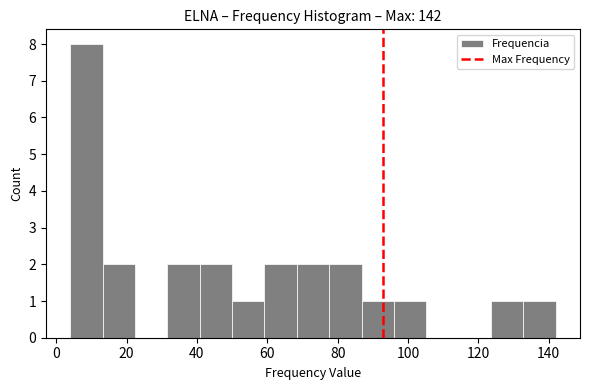

Reading left to right, transcribe this chart: for each bar, give the range it covers on the x-axis and its height. Neither the bar edges nor the heights are printed on the chart, so give them approximately, as read against the axes.

4.0 to 13.2: 8
13.2 to 22.4: 2
22.4 to 31.6: 0
31.6 to 40.8: 2
40.8 to 50.0: 2
50.0 to 59.2: 1
59.2 to 68.4: 2
68.4 to 77.6: 2
77.6 to 86.8: 2
86.8 to 96.0: 1
96.0 to 105.2: 1
105.2 to 114.4: 0
114.4 to 123.6: 0
123.6 to 132.8: 1
132.8 to 142.0: 1